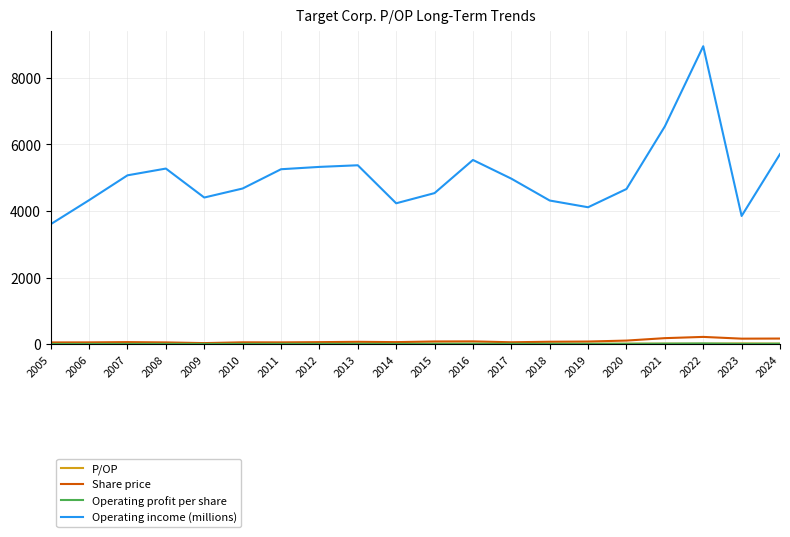

True or false: Share price has more than 1 points higher than both neighbors.

True